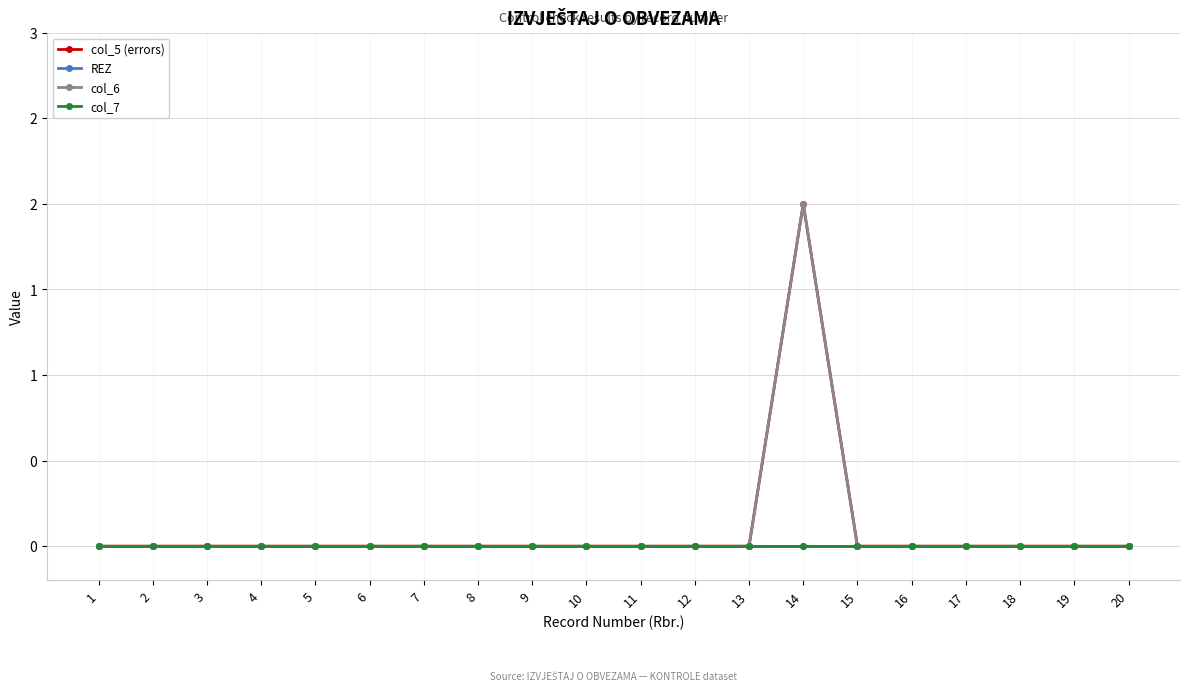

What is the maximum value for col_5 (errors)?

2